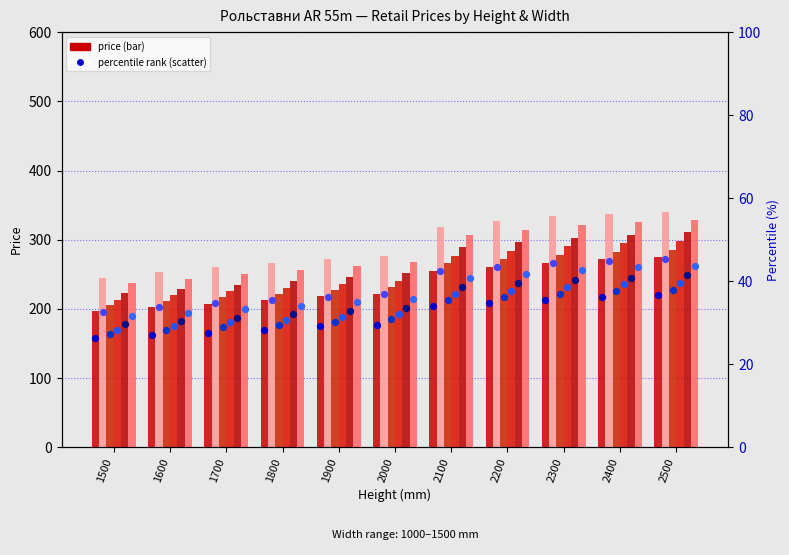

Which series has the largest total across all categories?

width 1500mm